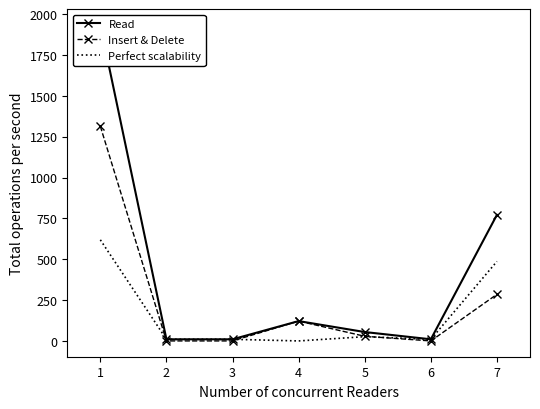

True or false: Read and Insert & Delete intersect in this chart.

False